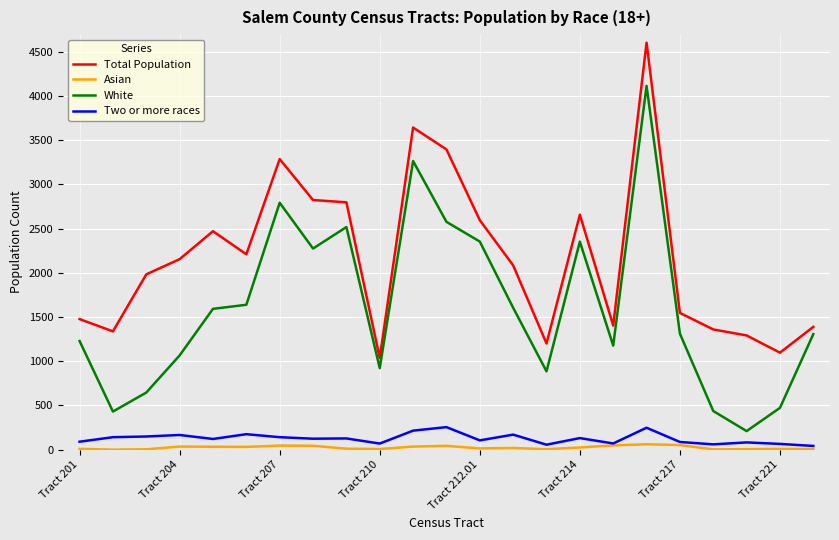

What is the difference between the maximum and second lowest values in the Asian series?

58